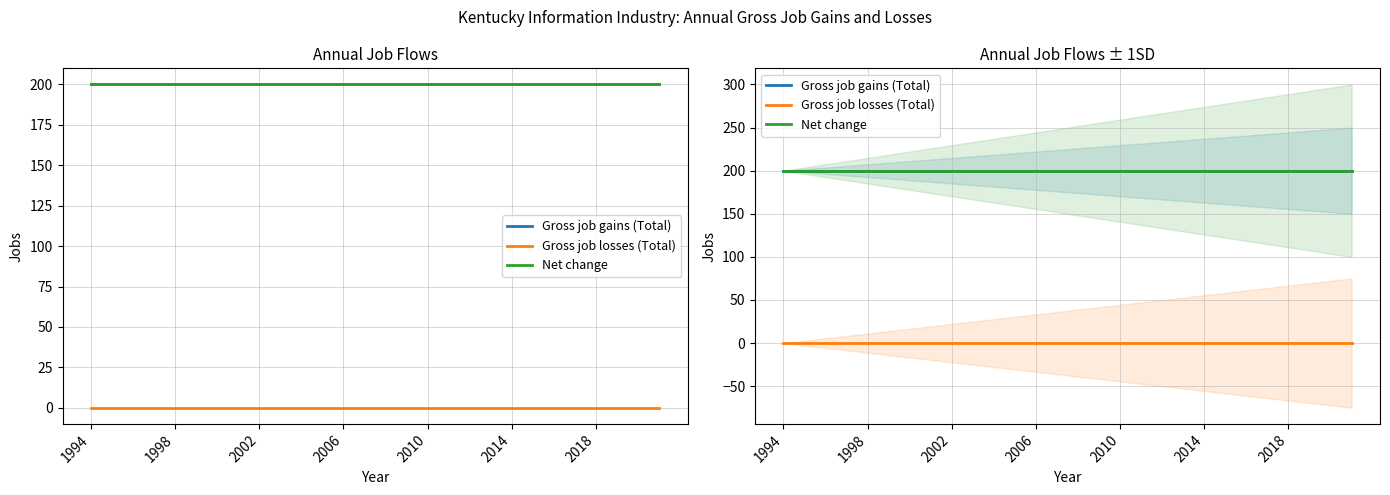

True or false: Gross job gains (Total) has a value of 55 at 10.

False